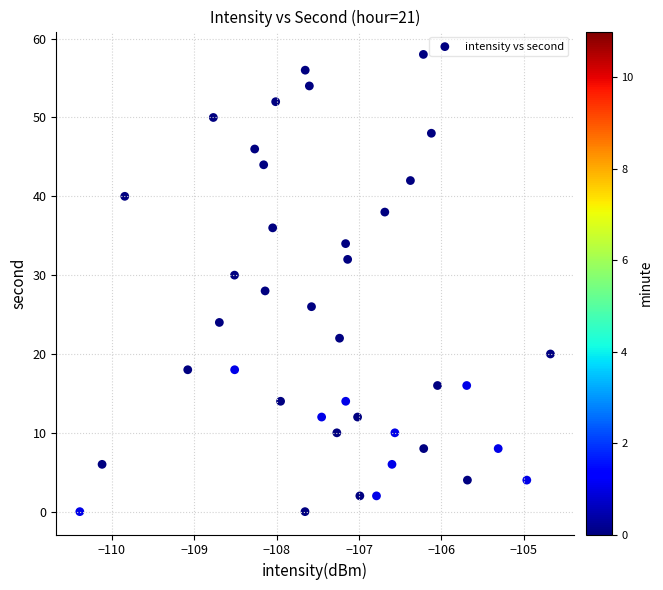

What is the range of Y values (max minus min)?

58